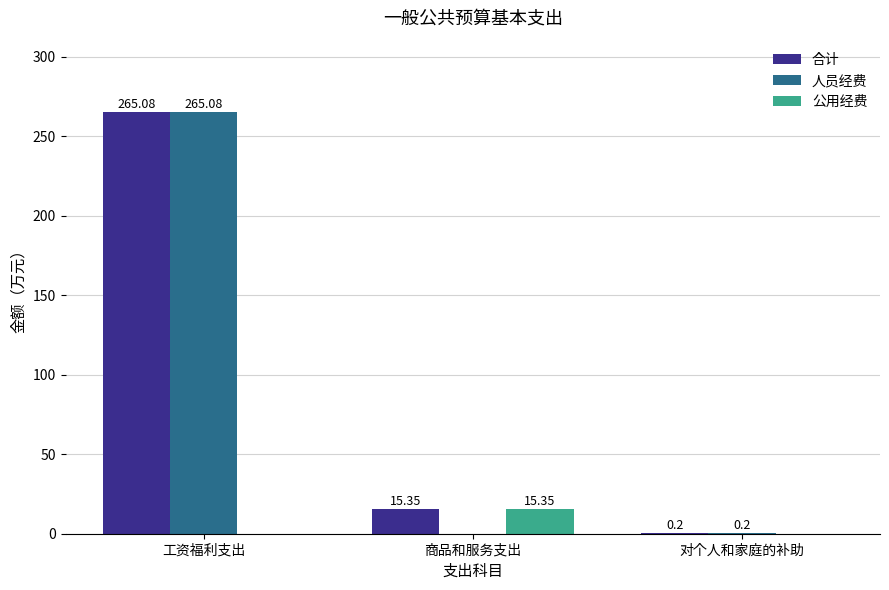

What is the total value across all series at 对个人和家庭的补助?

0.4